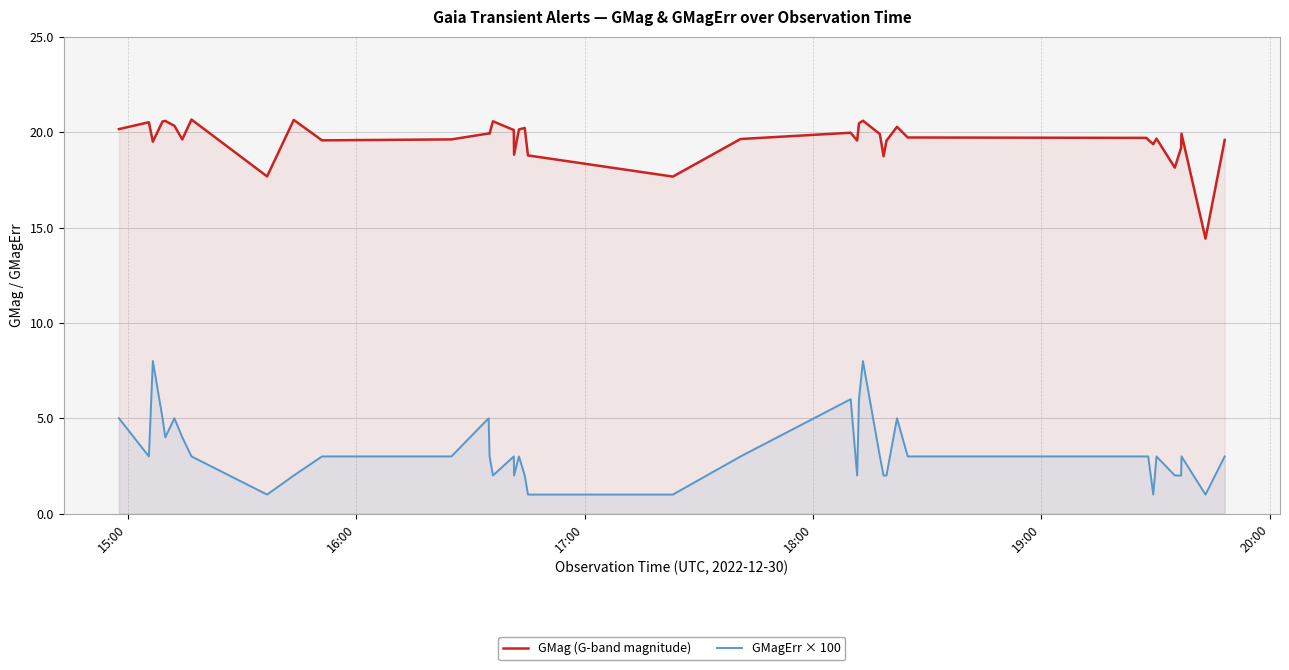

How many lines are shown in the chart?

2